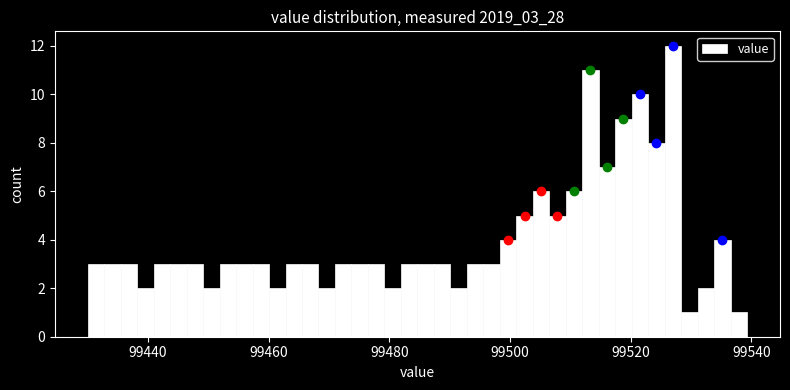

Around what value on the x-axis is the tallest bar? Give the approximate position of its centre, as read against the axis.

99528